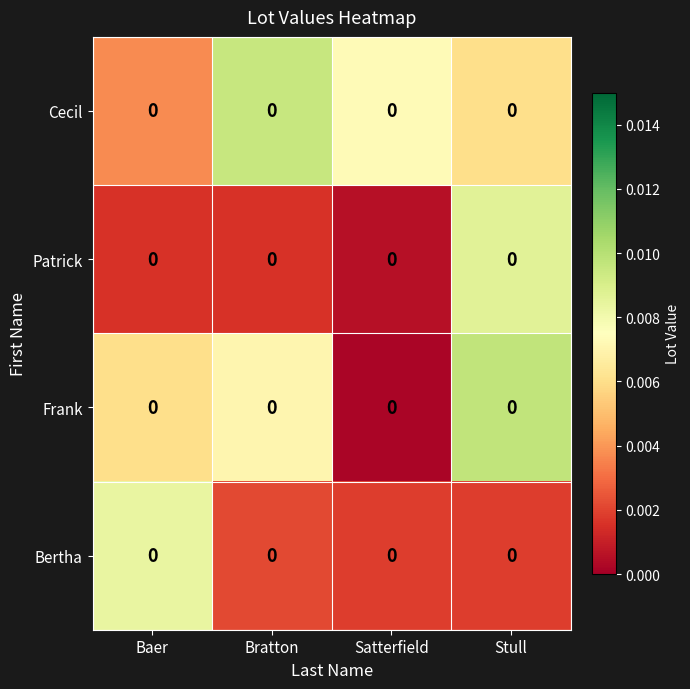

Which series has the largest range (max minus min)?

Frank